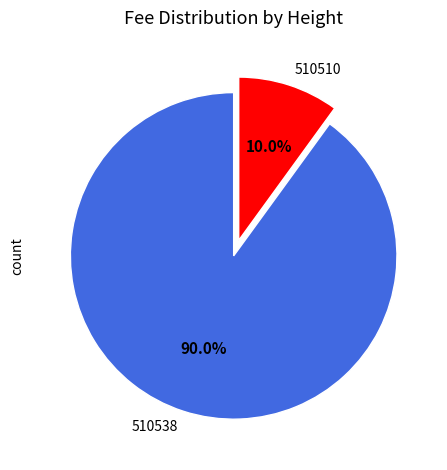

To the nearest percent, what is the combined percentage of 510538 and 510510?

100%